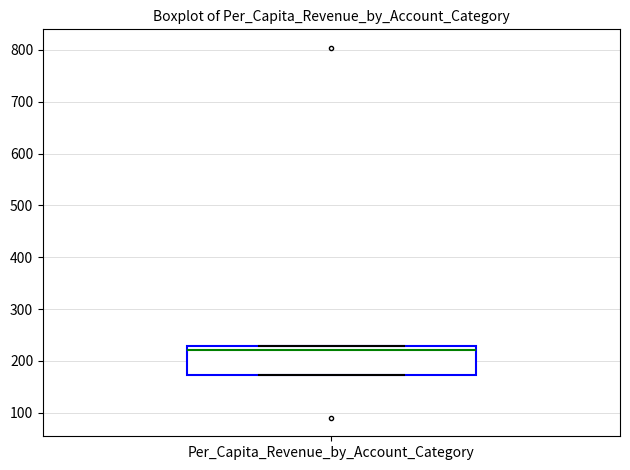

Where is the upper edge of the box for Per_Capita_Revenue_by_Account_Category on the y-axis? The values are not printed on the chart, so give them approximately, as read against the axis.

230